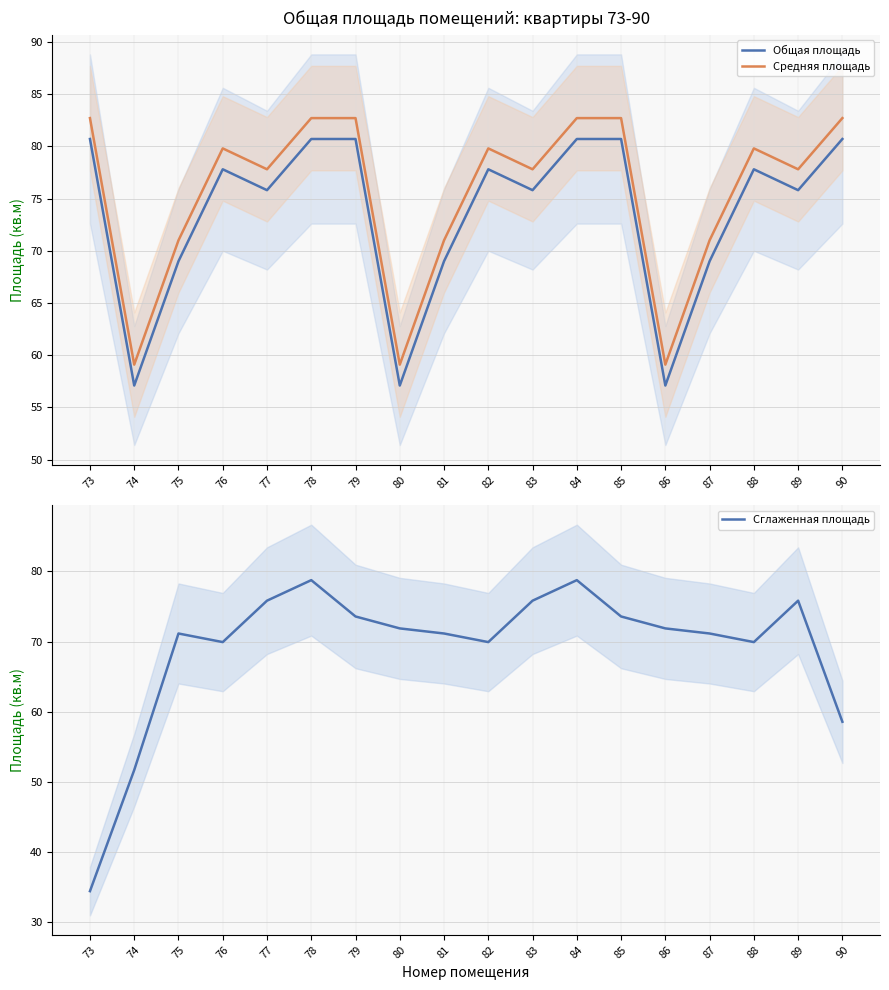

At which category is the sum across all series the highest?

78